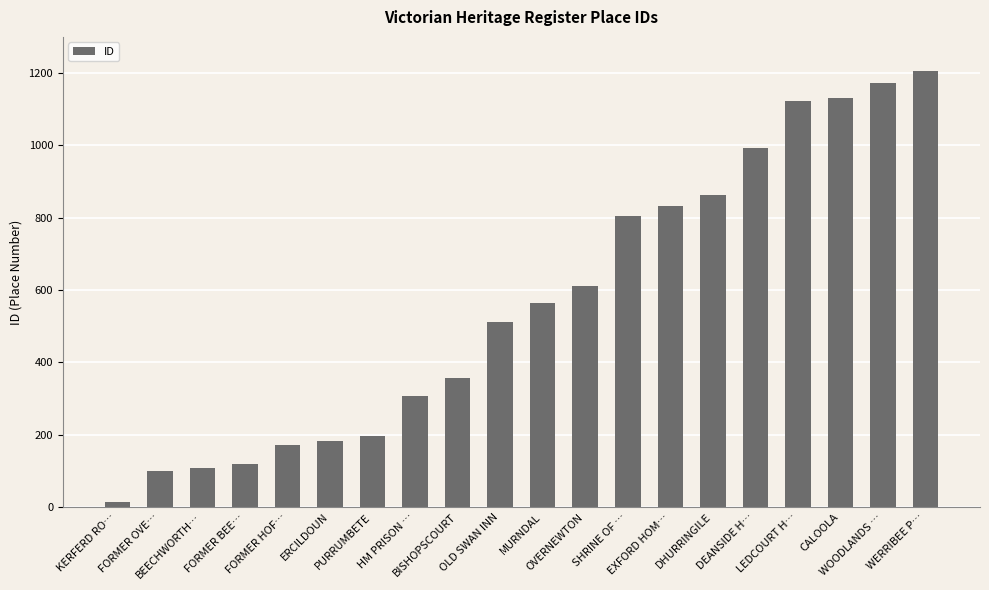

Are the bars grouped side by side (vs. stacked)?

No